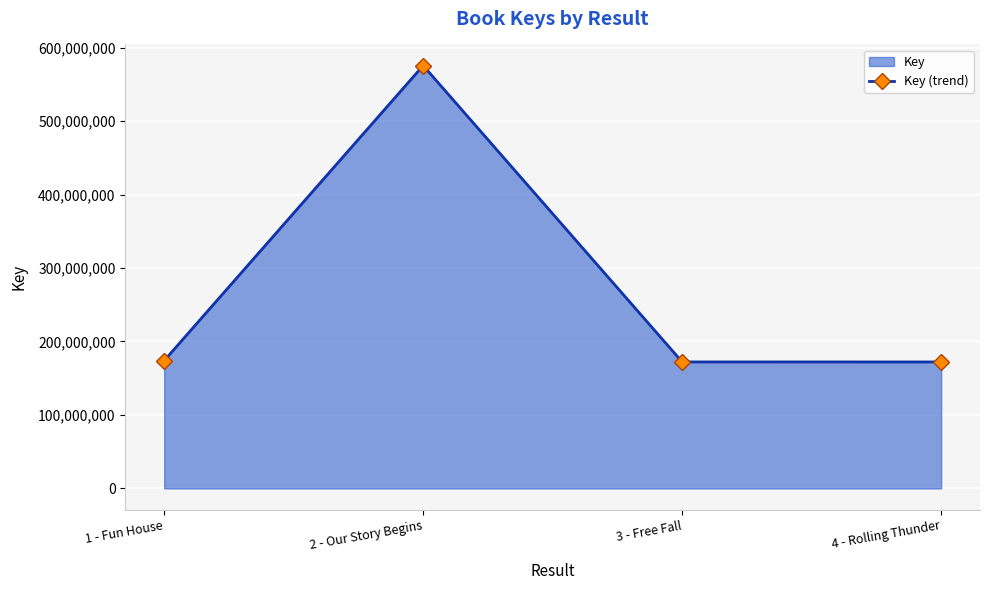

Rank the categories by value from lowest to highest.

4 - Rolling Thunder, 3 - Free Fall, 1 - Fun House, 2 - Our Story Begins